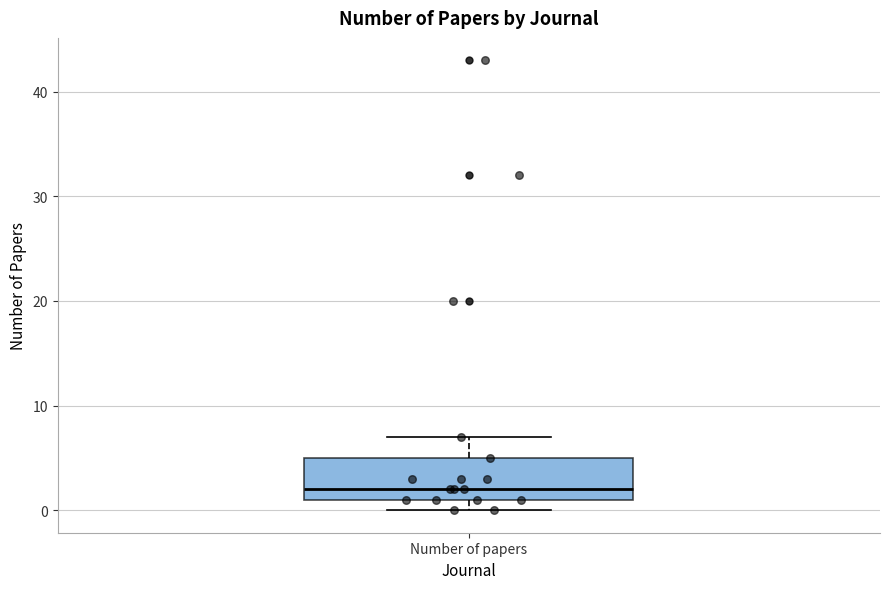

Where is the lower edge of the box for Number of papers on the y-axis? The values are not printed on the chart, so give them approximately, as read against the axis.

1